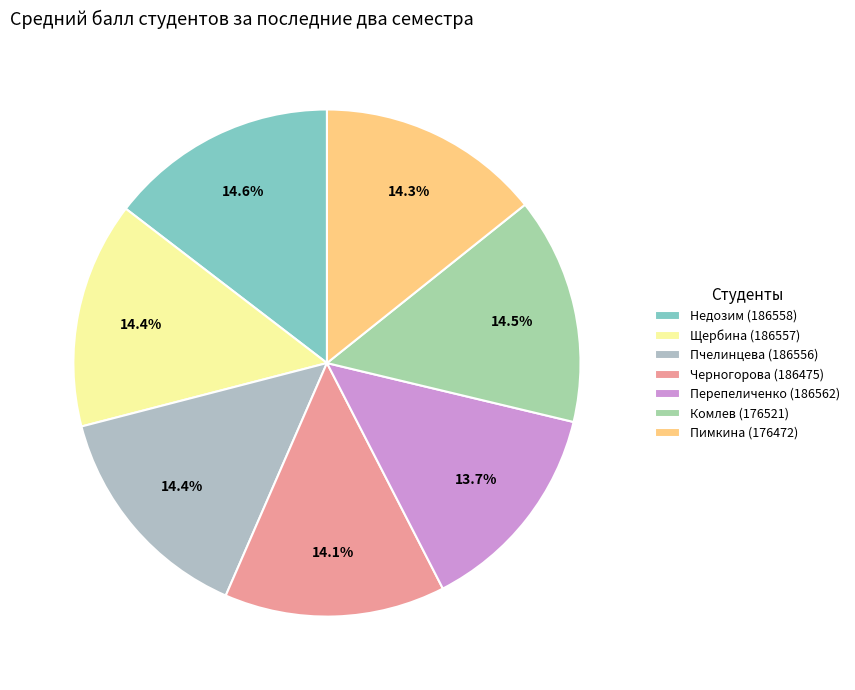

What percentage is the Черногорова (186475) slice, to the nearest percent?

14%